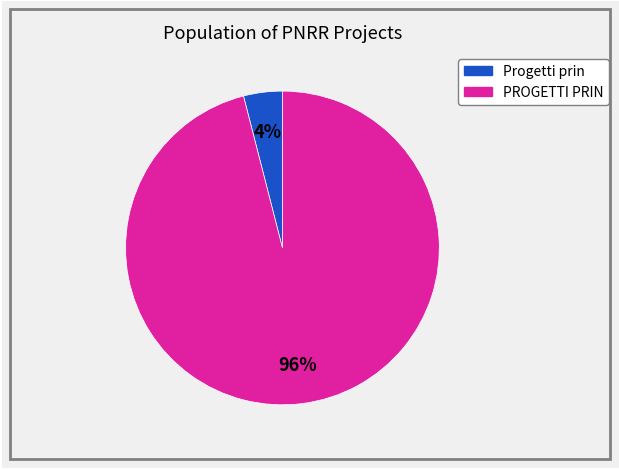

To the nearest percent, what is the difference between the largest and smallest slice percentages?

92%